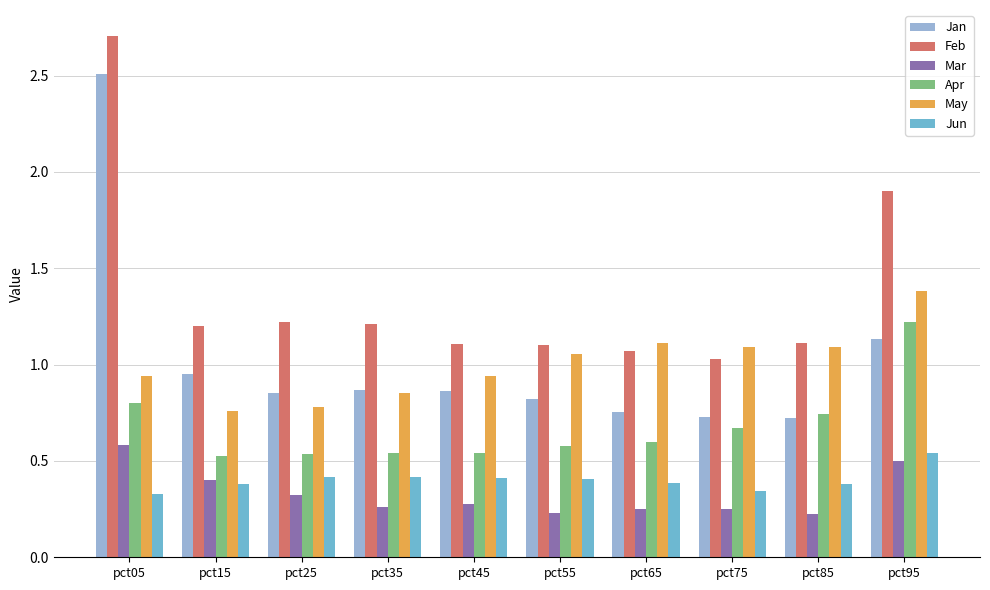

Between pct45 and pct95, which series saw the biggest shift?

Feb